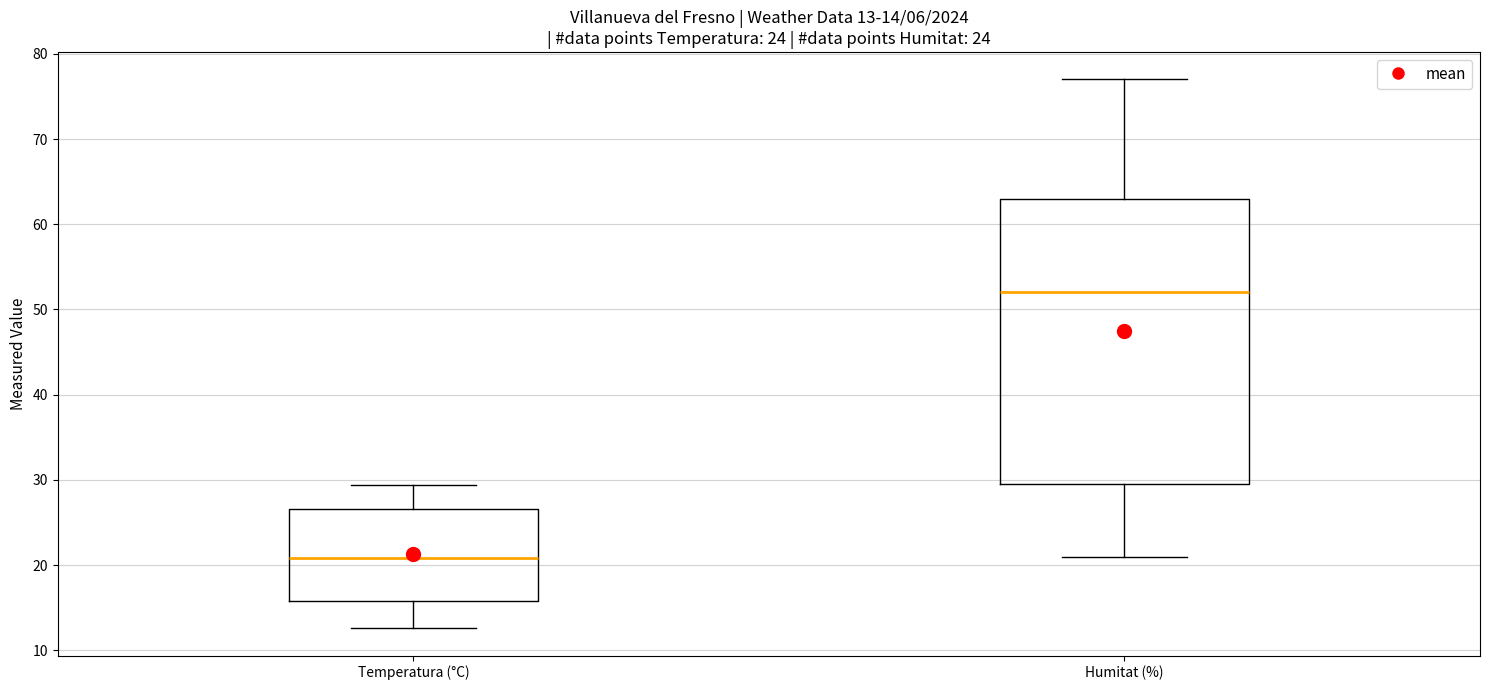

Comparing the boxes themselves (not the whiskers), which one is the tallest?

Humitat (%)